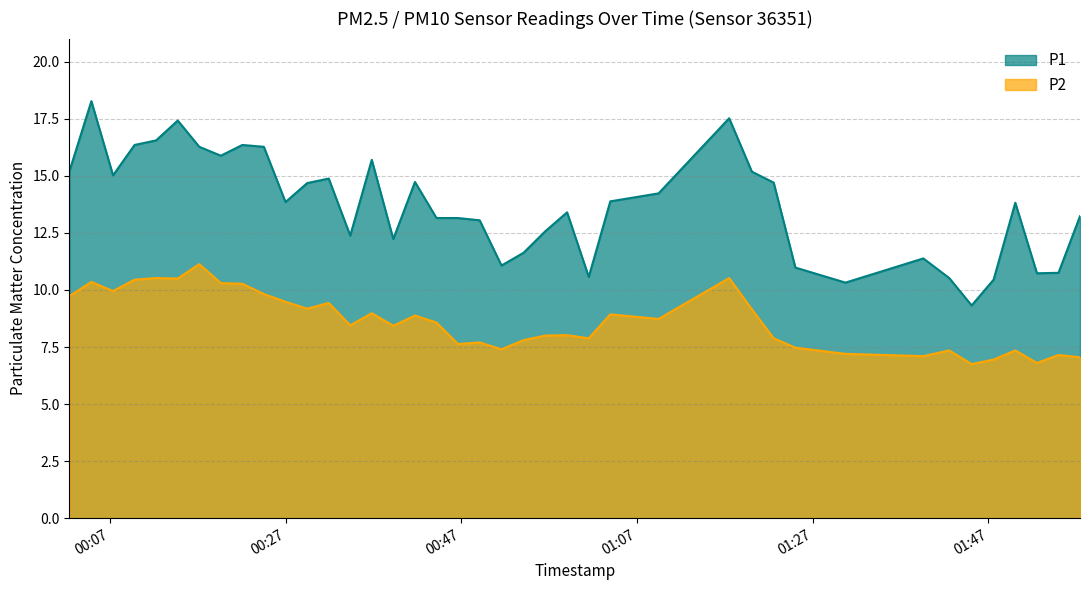

How many interior local valleys does the P1 series have?

10